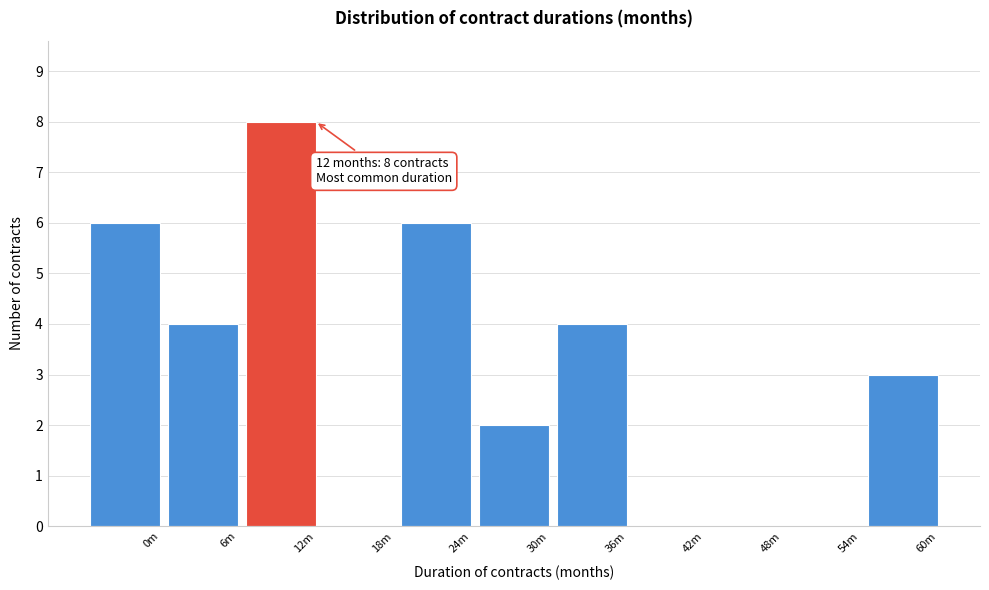

Reading left to right, what are all the values shown in this chart?

0m=6	6m=4	12m=8	18m=0	24m=6	30m=2	36m=4	42m=0	48m=0	54m=0	60m=3